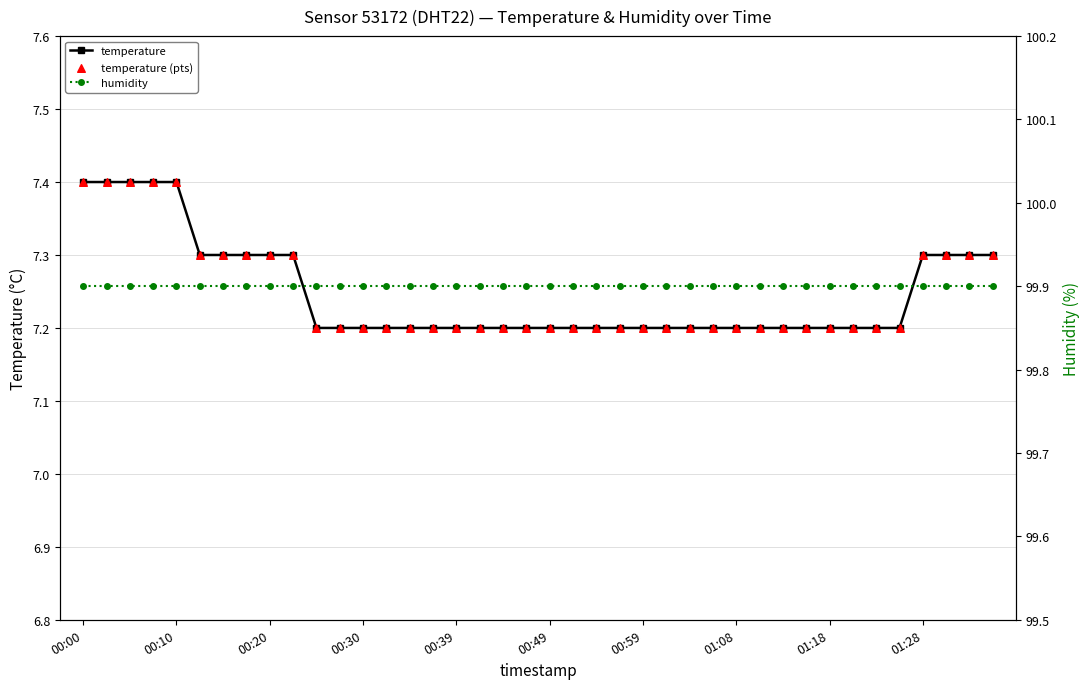

Which series reaches the minimum Y coordinate?

temperature